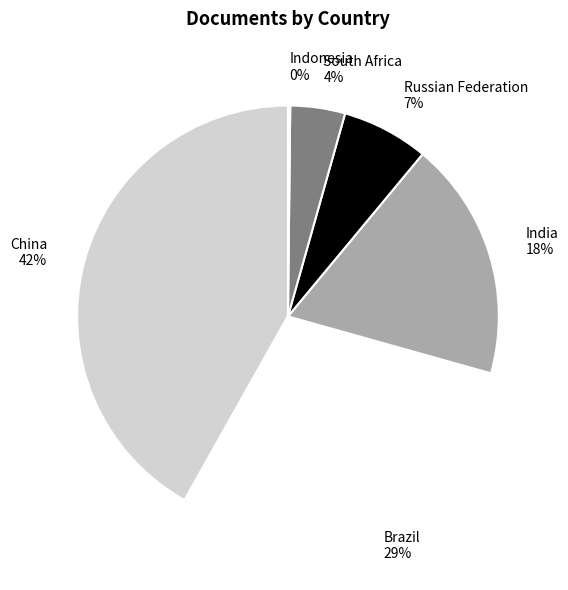

Which has a higher value, South Africa or China?

China